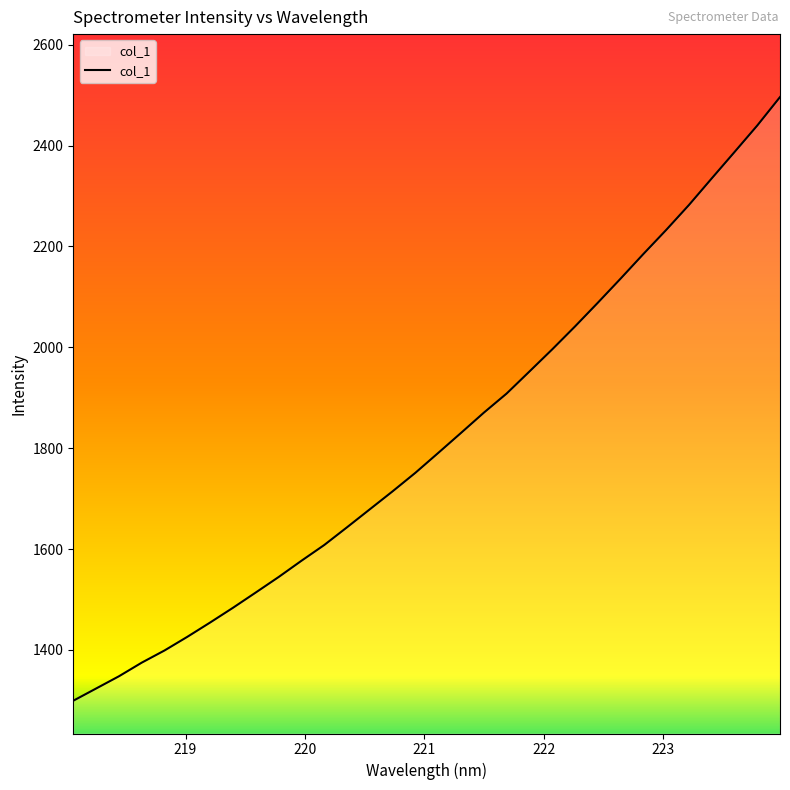

What is the minimum value shown in the chart?

1299.3